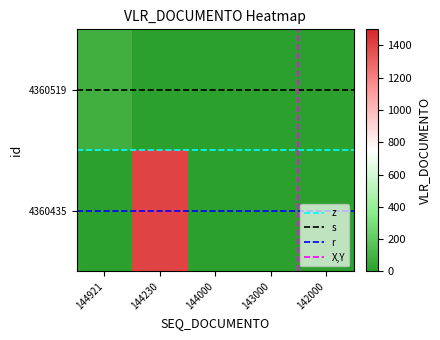

True or false: 4360519 has a value of -44.2 at 143000.

False